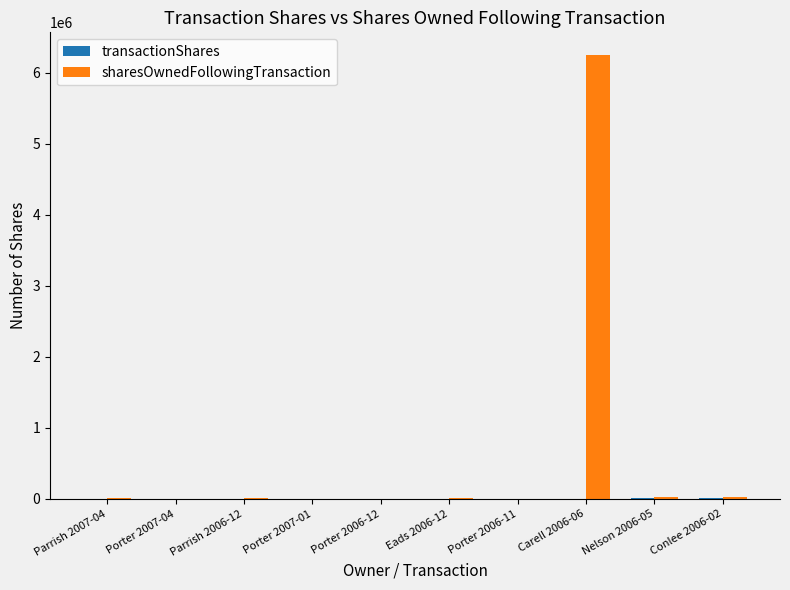

What is the sum of all sharesOwnedFollowingTransaction values?

6350233